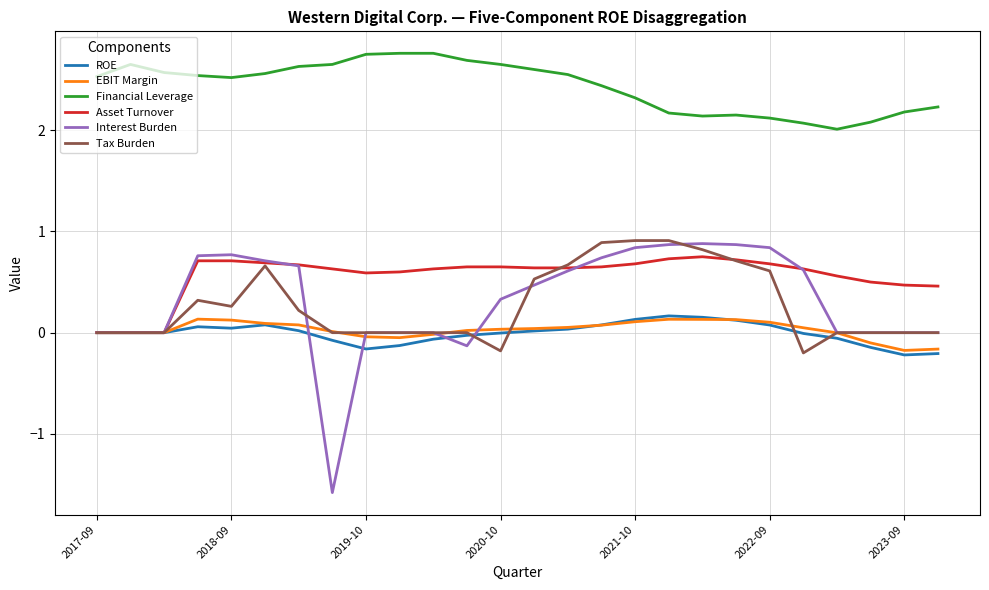

True or false: Financial Leverage has more than 0 interior local peaks.

True